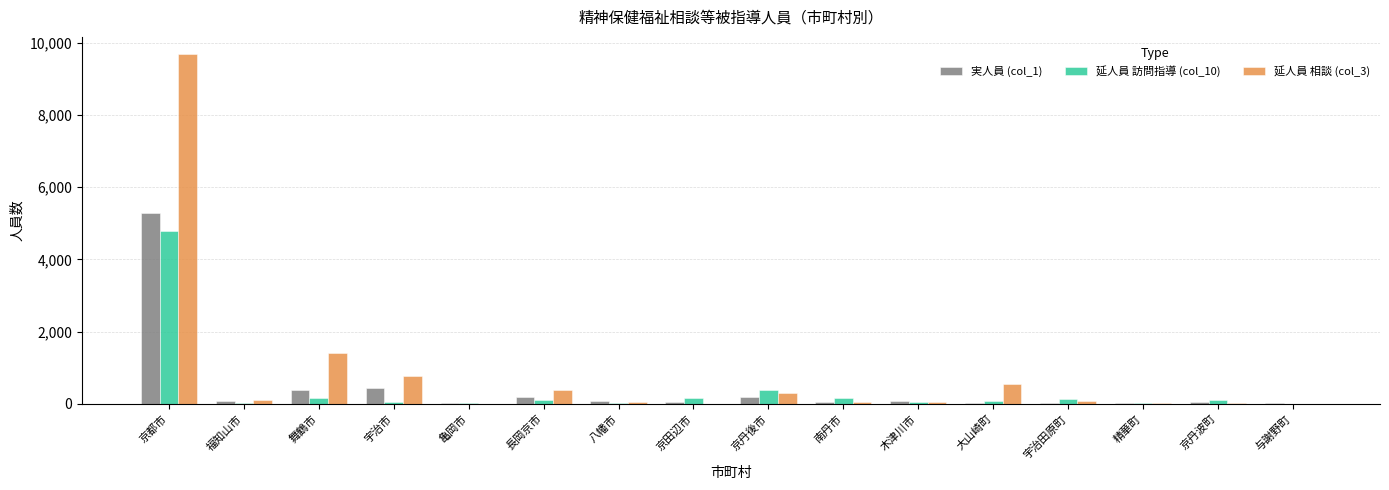

At which label does 実人員 (col_1) reach its peak?

京都市